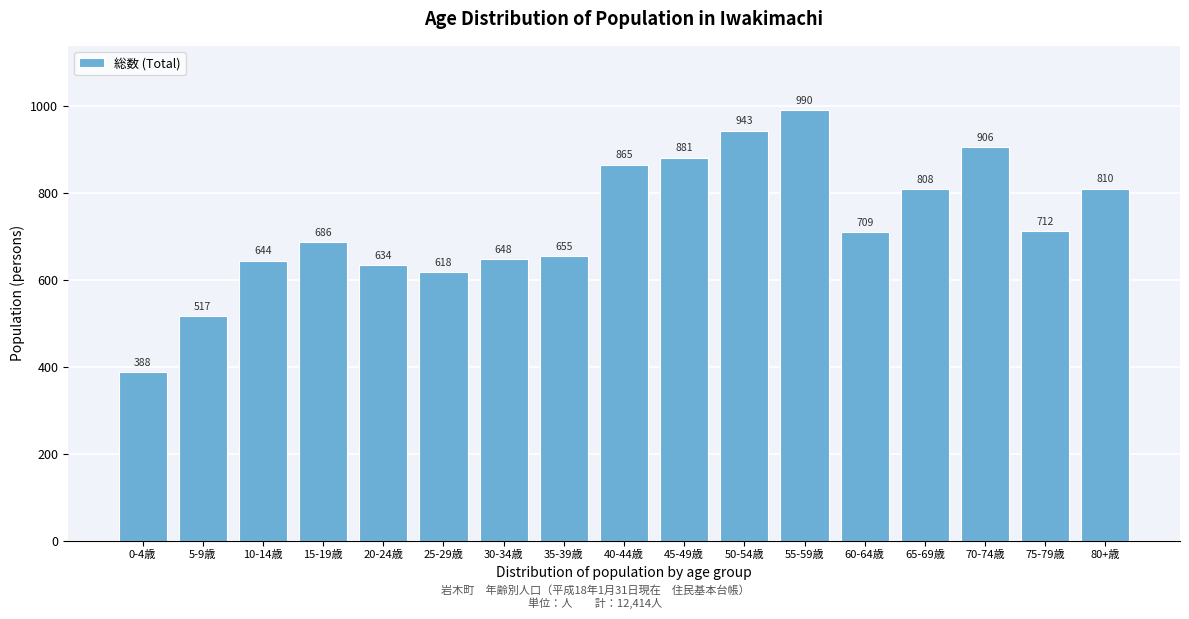

Reading left to right, extract all data points from this chart.

388	517	644	686	634	618	648	655	865	881	943	990	709	808	906	712	810